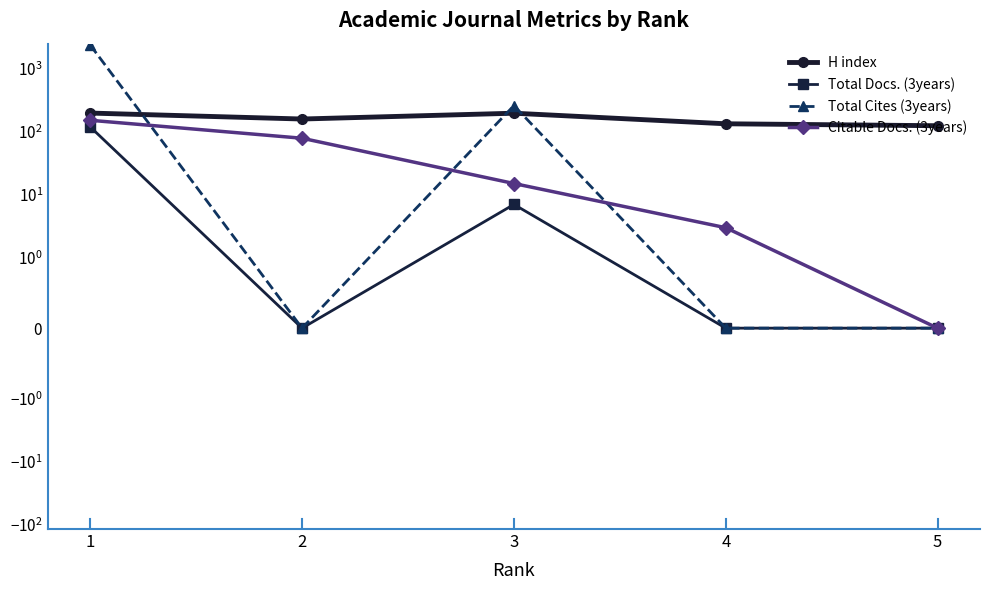

What is the sum of all Total Cites (3years) values?

2580